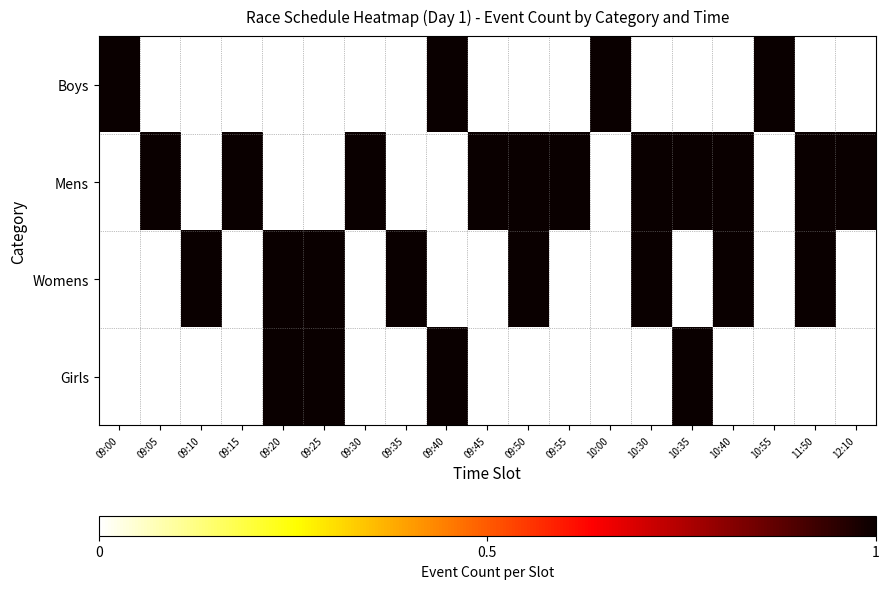

What is the greatest value displayed?

1